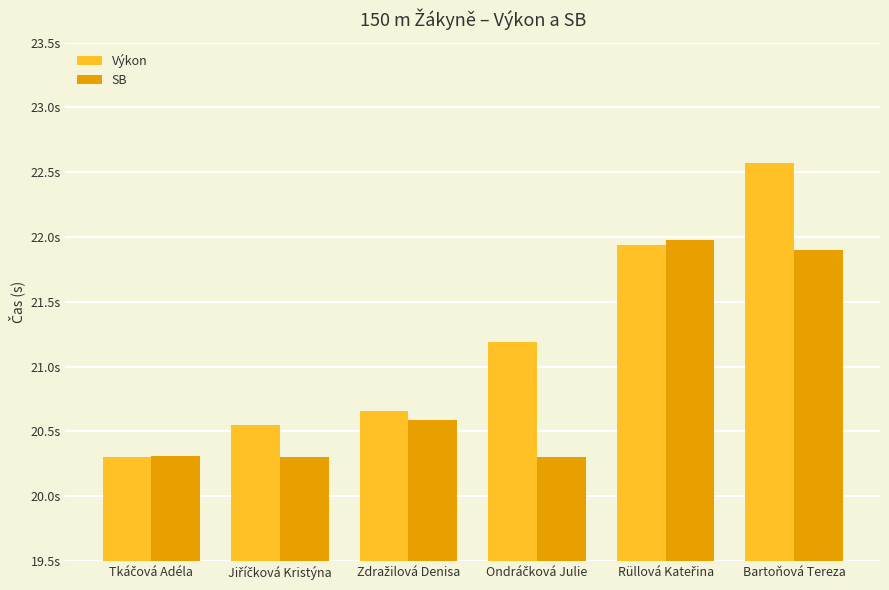

Does the chart contain stacked bars?

No